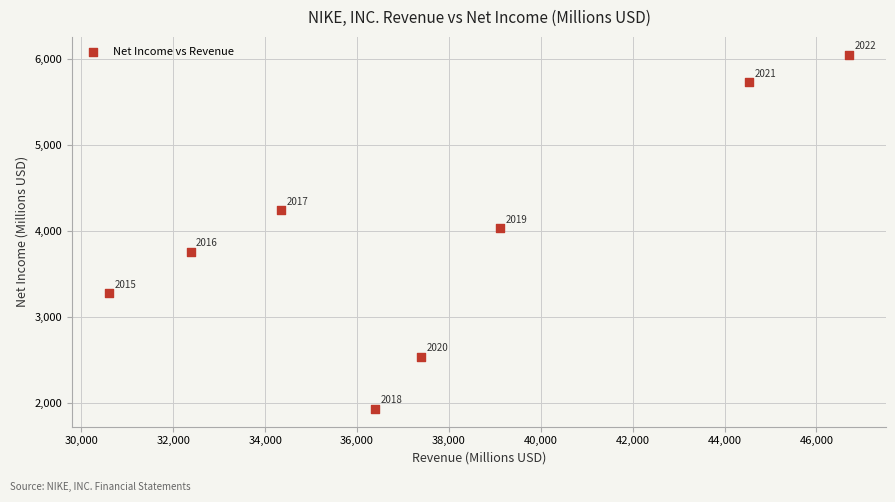

What Y value in the scatter plot is closest to 3989?

4029